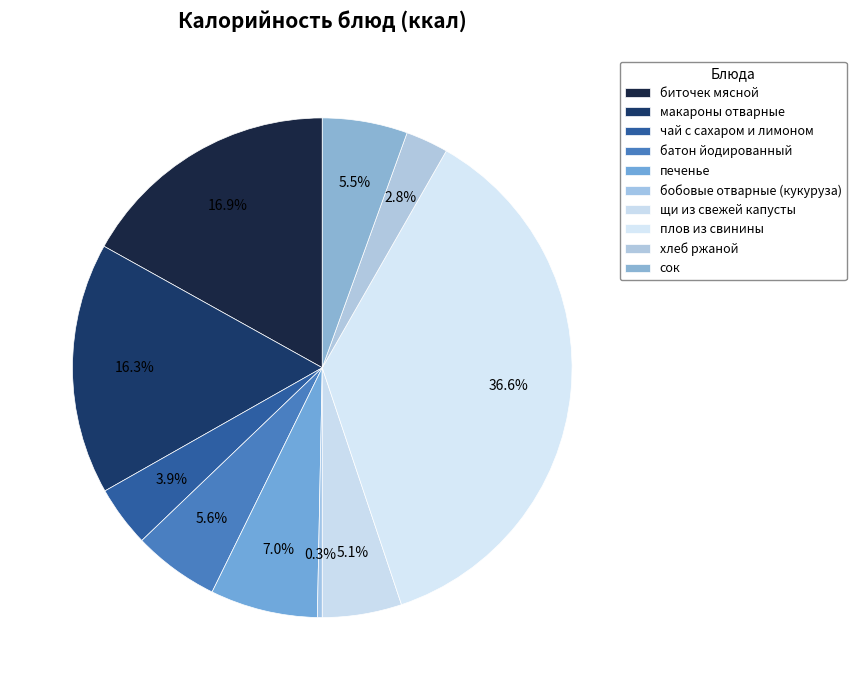

How many segments does this pie chart have?

10